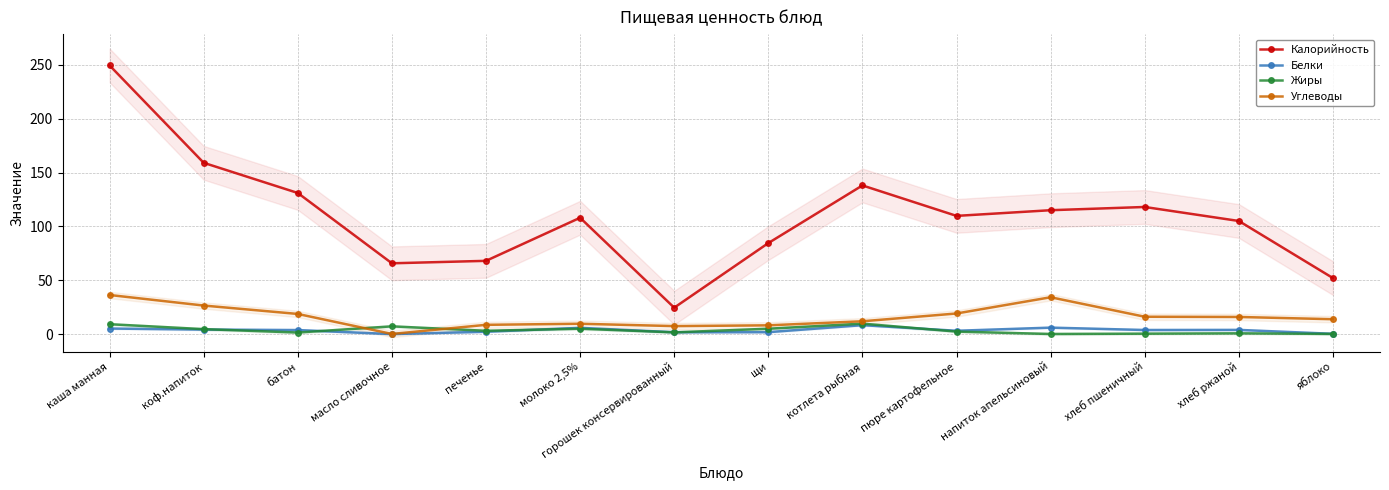

Which has a higher value, пюре картофельное or хлеб ржаной?

пюре картофельное